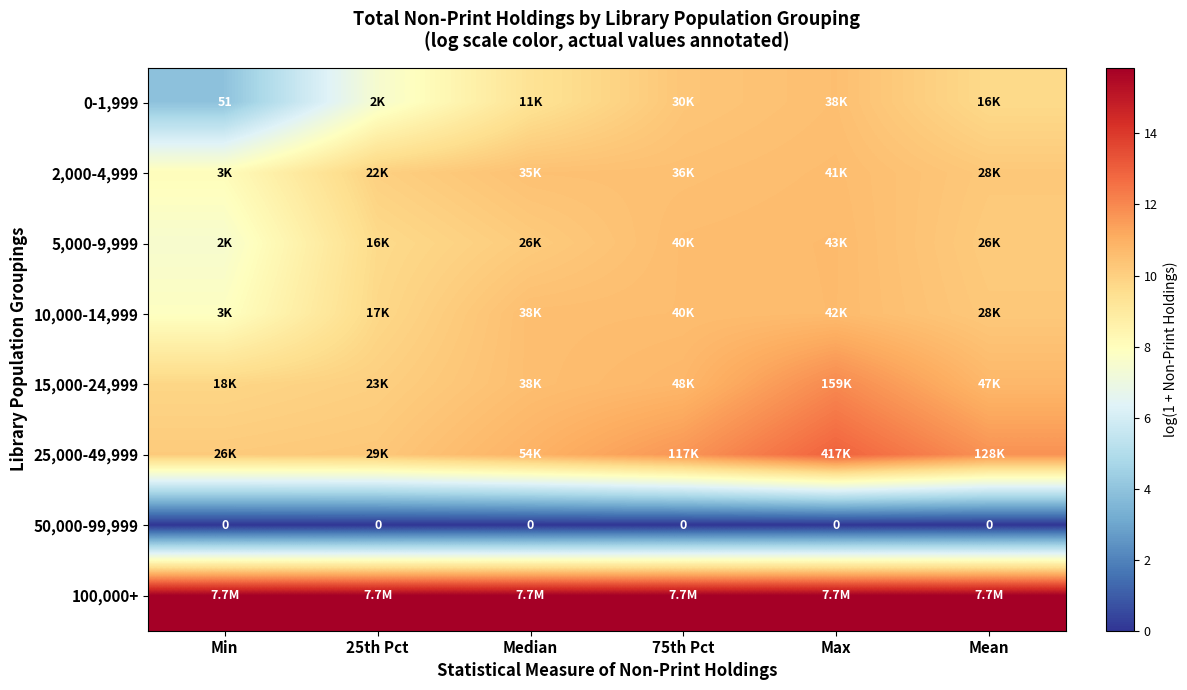

At which label does 2,000-4,999 first exceed 10?

Median